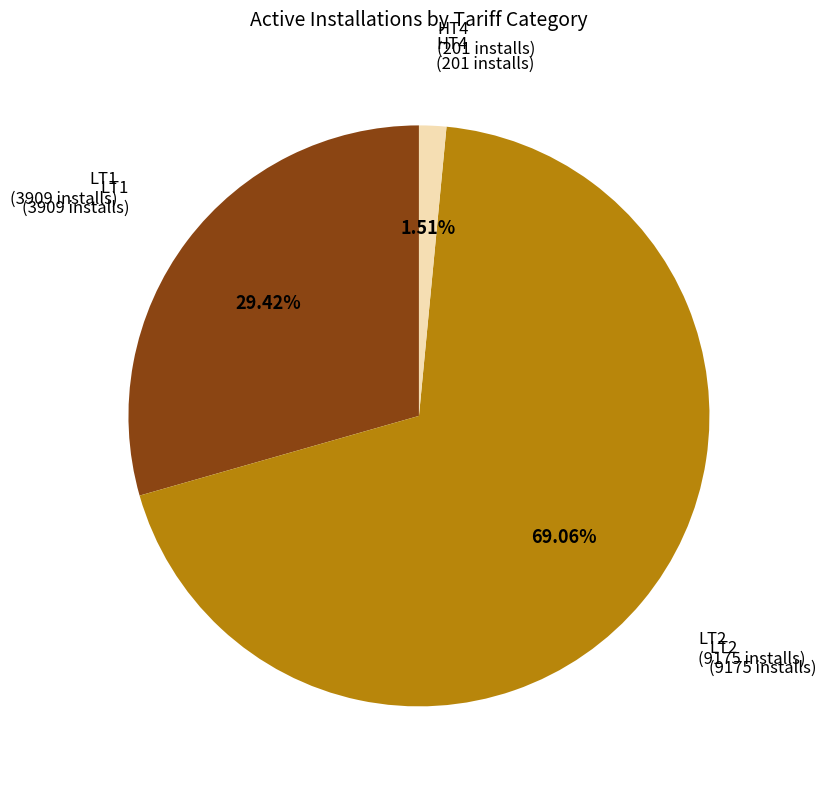

Do LT1 and LT2 together represent more than half of the pie?

Yes